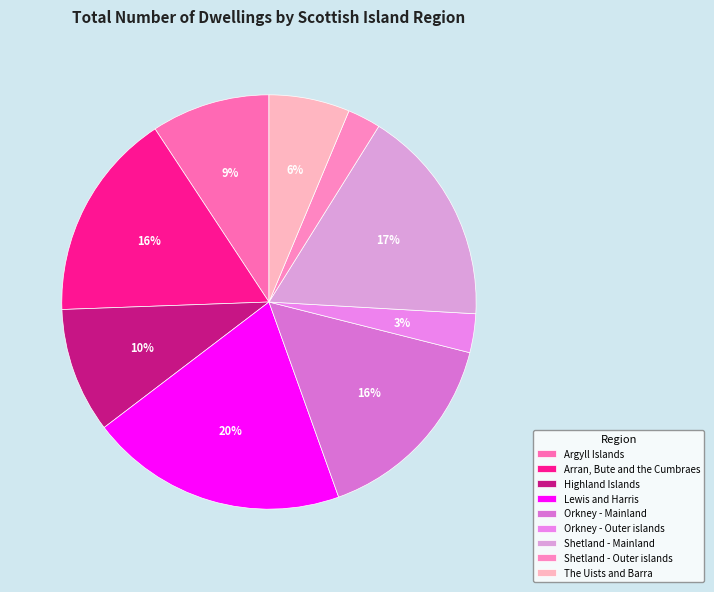

To the nearest percent, what percentage of the pie is Argyll Islands?

9%